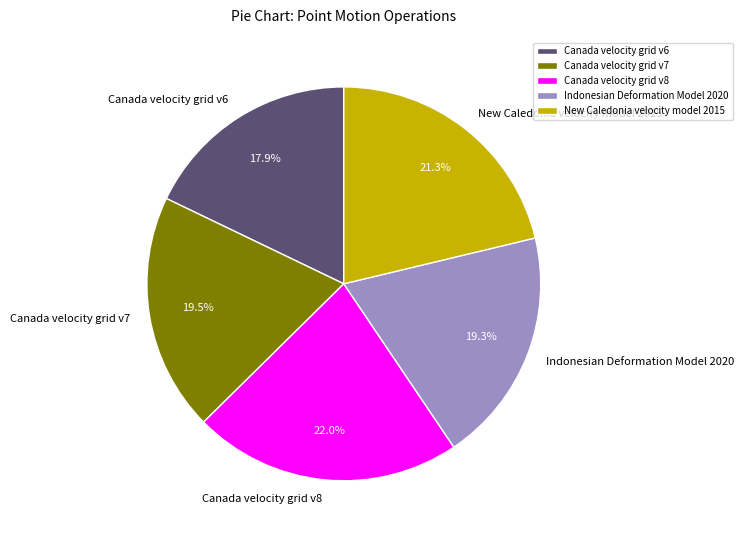

True or false: New Caledonia velocity model 2015 accounts for 21% of the total.

True